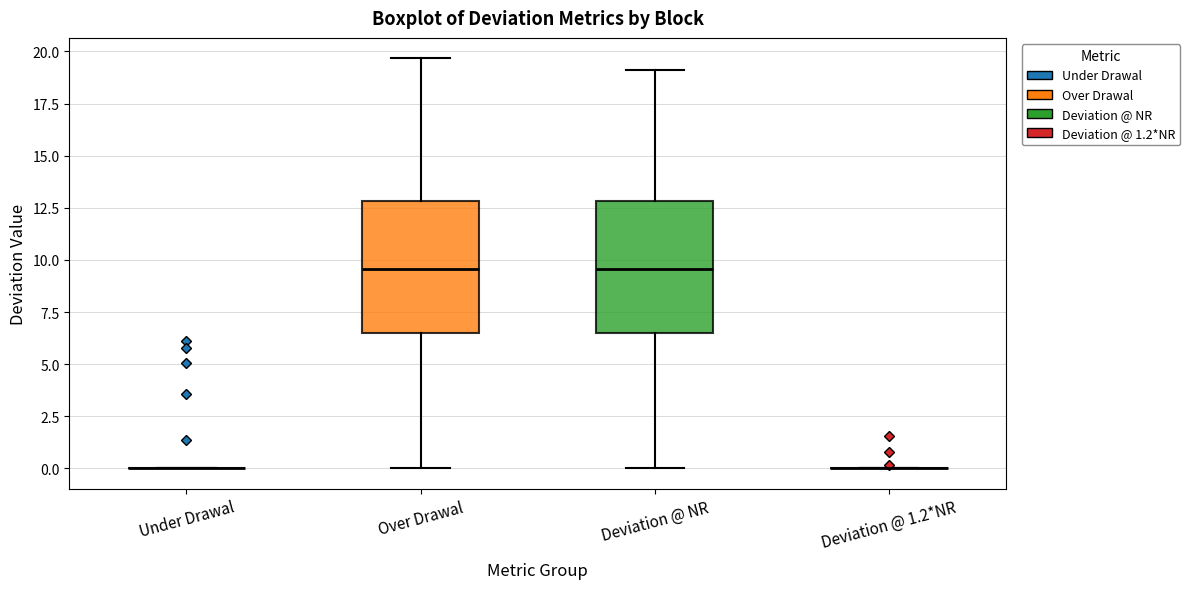

Where does the median line of the box for Deviation @ NR sit on the y-axis? The values are not printed on the chart, so give them approximately, as read against the axis.

9.5